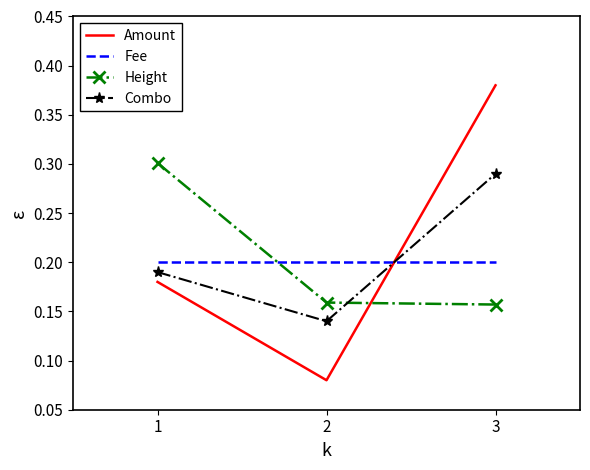

What are all the series names shown in the legend?

Amount, Fee, Height, Combo